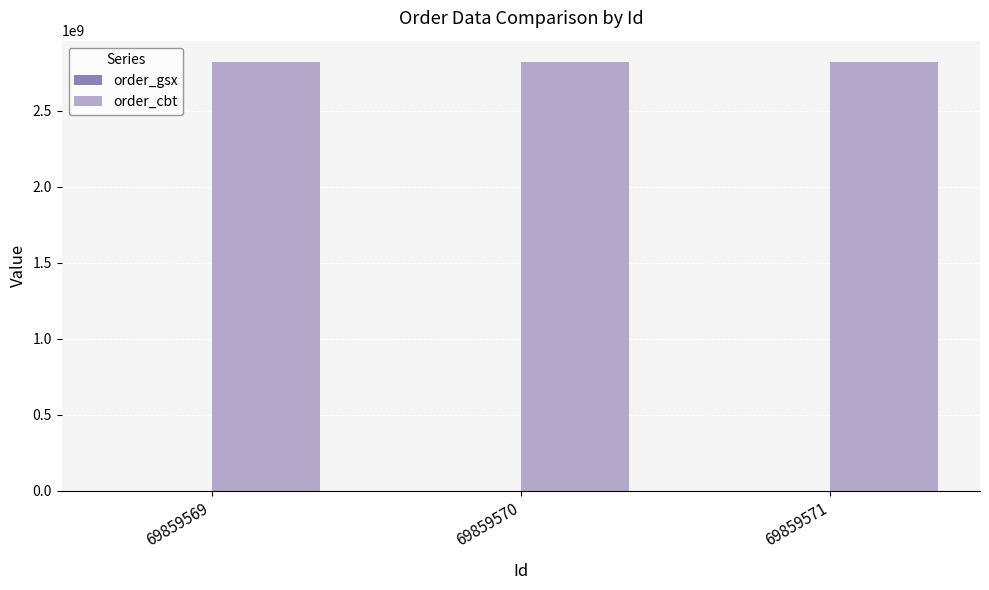

Which series has the largest total across all categories?

order_cbt